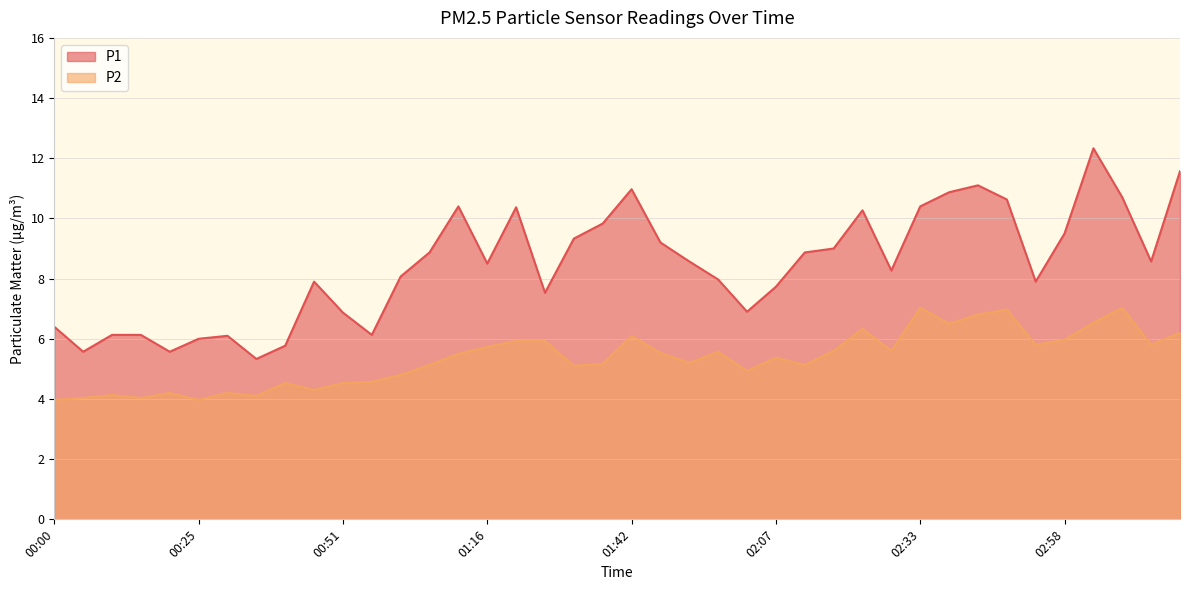

Count the number of data series in this chart.

2